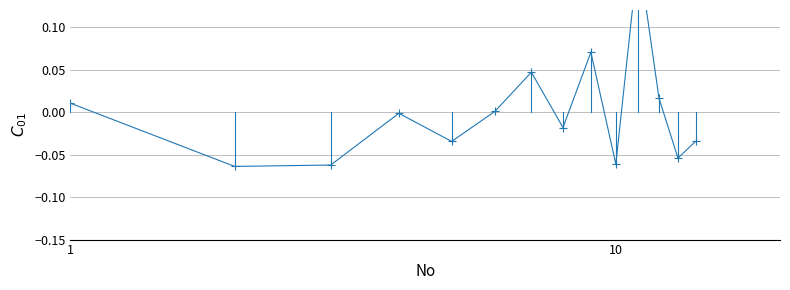

Does the chart display data point markers on the line(s)?

Yes